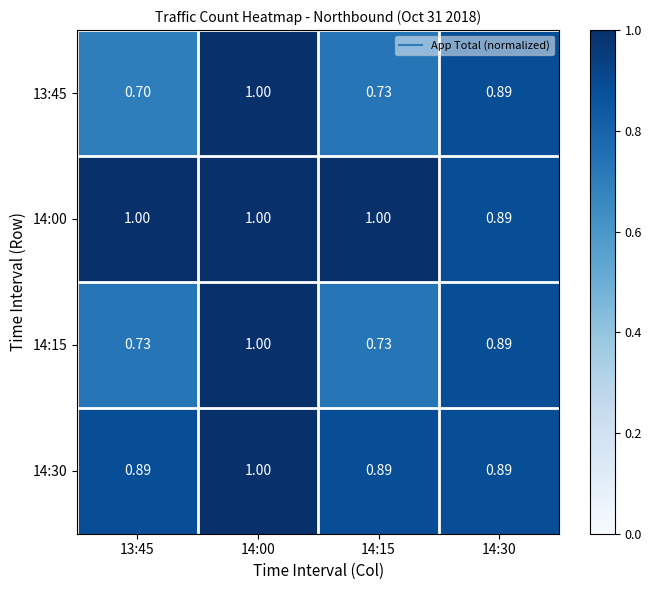

Is the value of 14:15 at 14:15 greater than the value of 14:00 at 13:45?

No